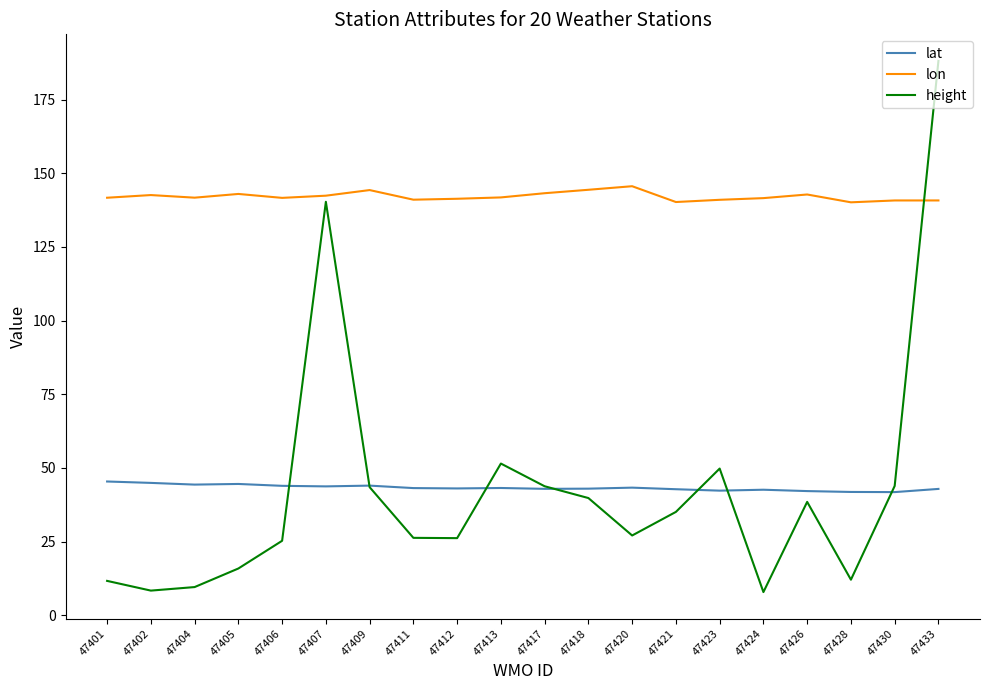

What is the difference between the highest and lowest values at 47405?

127.1